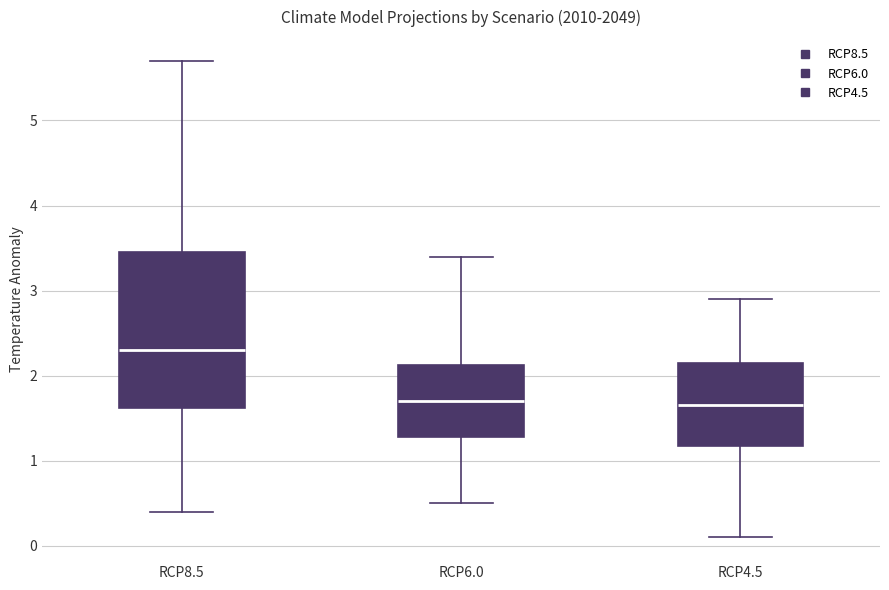

Reading left to right, transcribe this box plot: for each box, give where its median line is, the range the box spans, and where its two whiskers end, as read against the y-axis. The values are not printed on the chart, so give them approximately, as read against the axis.

RCP8.5: median 2.3, box 1.6 to 3.5, whiskers 0.4 to 5.7
RCP6.0: median 1.7, box 1.3 to 2.1, whiskers 0.5 to 3.4
RCP4.5: median 1.7, box 1.2 to 2.2, whiskers 0.1 to 2.9